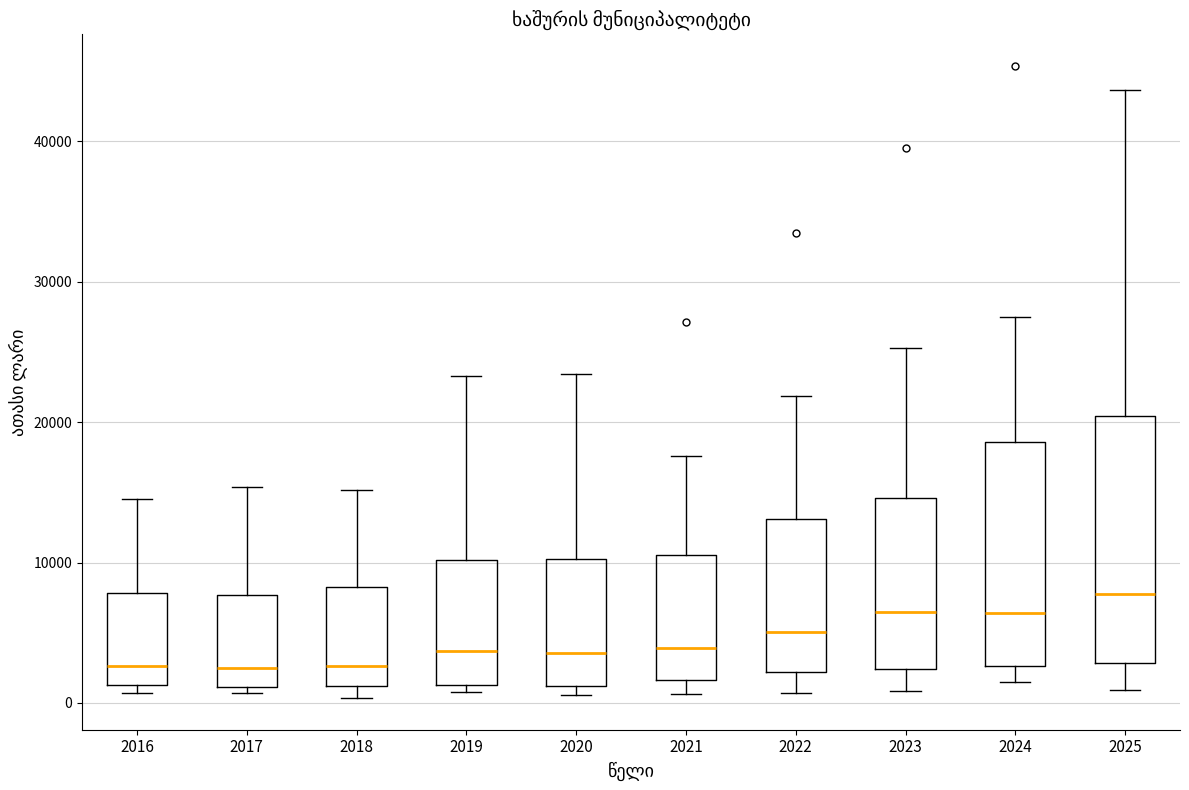

Which box is the tallest, from its lower edge to its upper edge?

2025